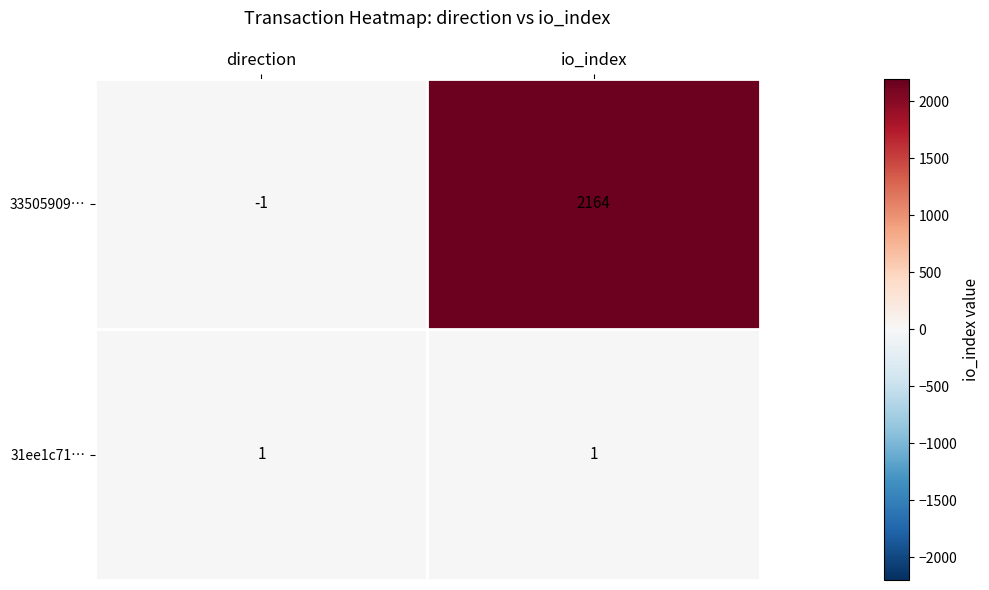

Which series has the largest range (max minus min)?

33505909…